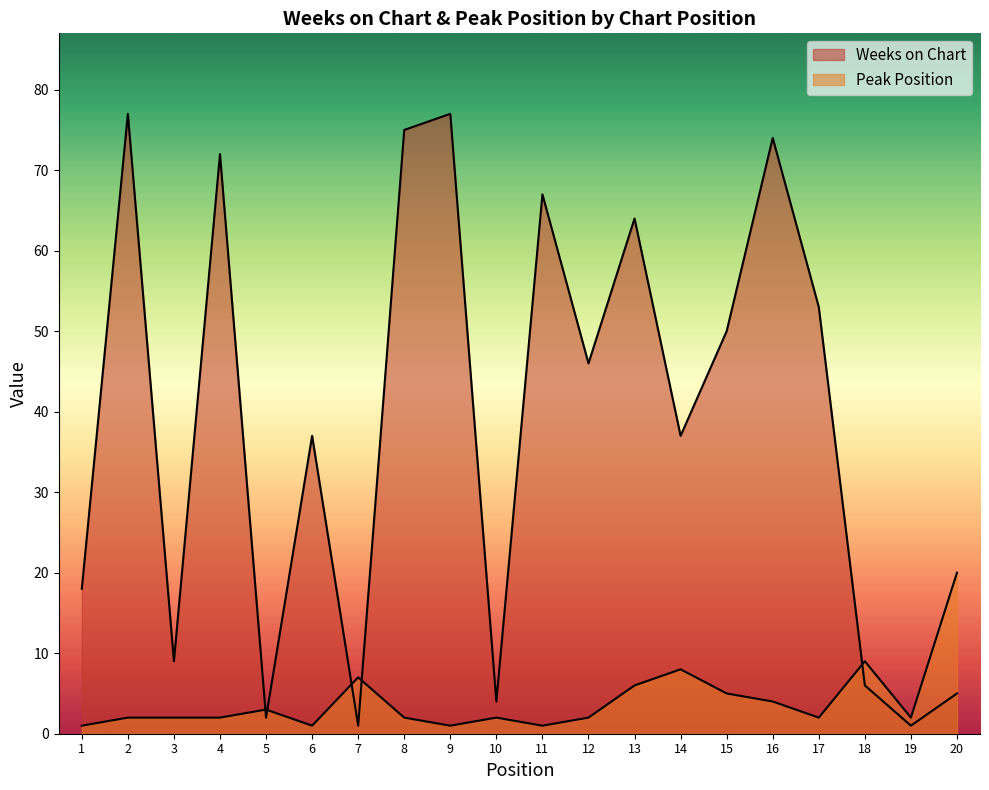

In Weeks on Chart, how many points are lower than both neighbors (excluding endpoints)?

7